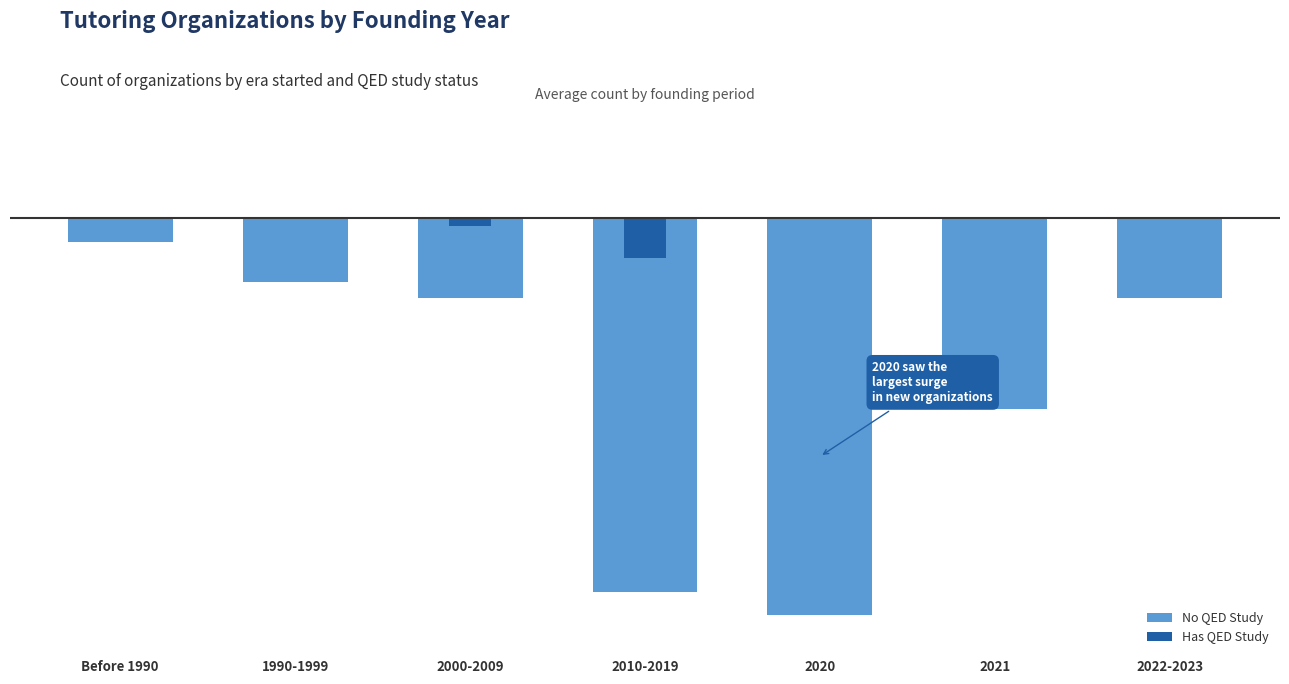

How many groups of bars are there?

7